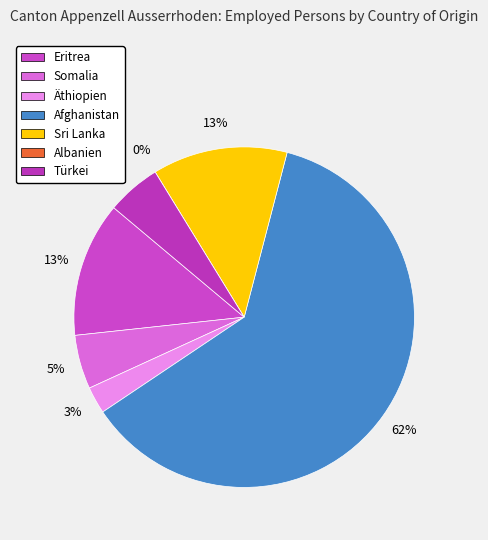

Combined, do Sri Lanka and Äthiopien account for over 50%?

No